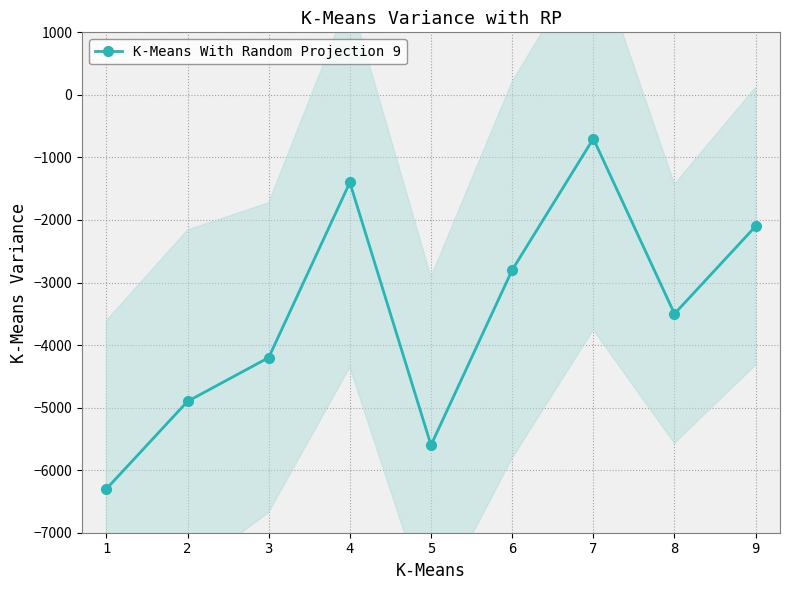

What is the value of the 8th point from the left?

-3500